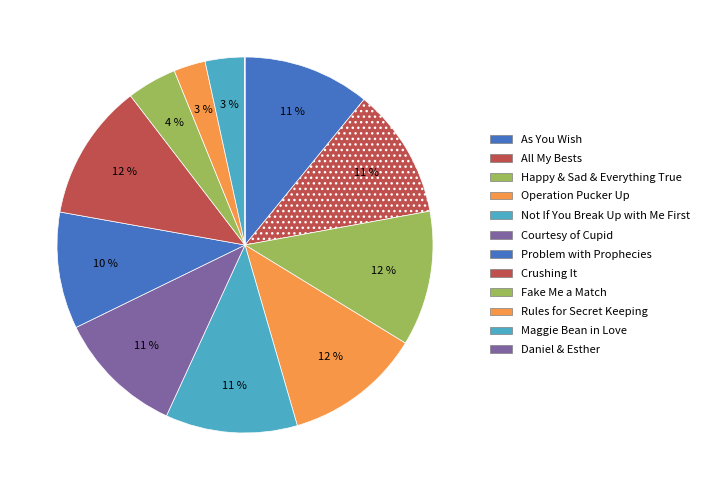

What percentage is the All My Bests slice, to the nearest percent?

11%